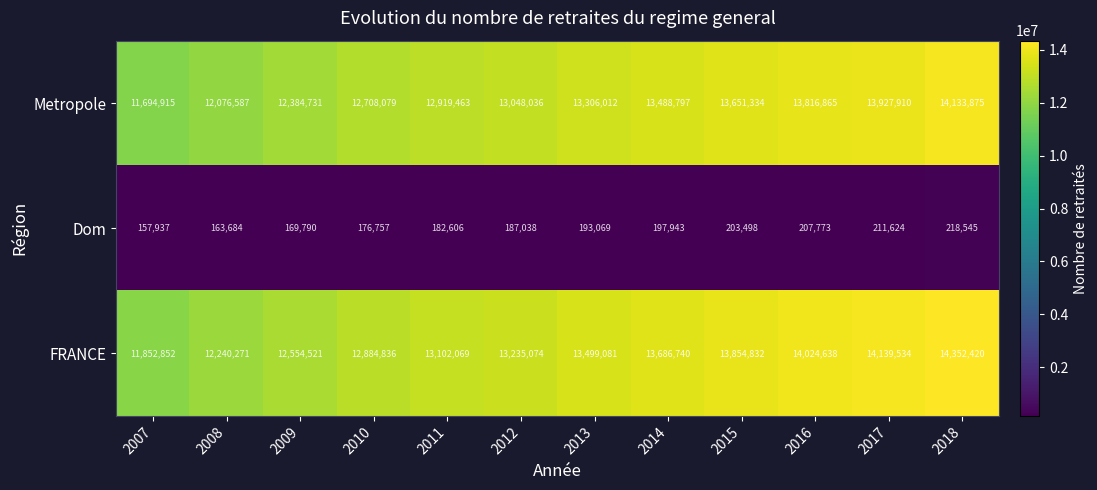

How many data points does each series have?

12